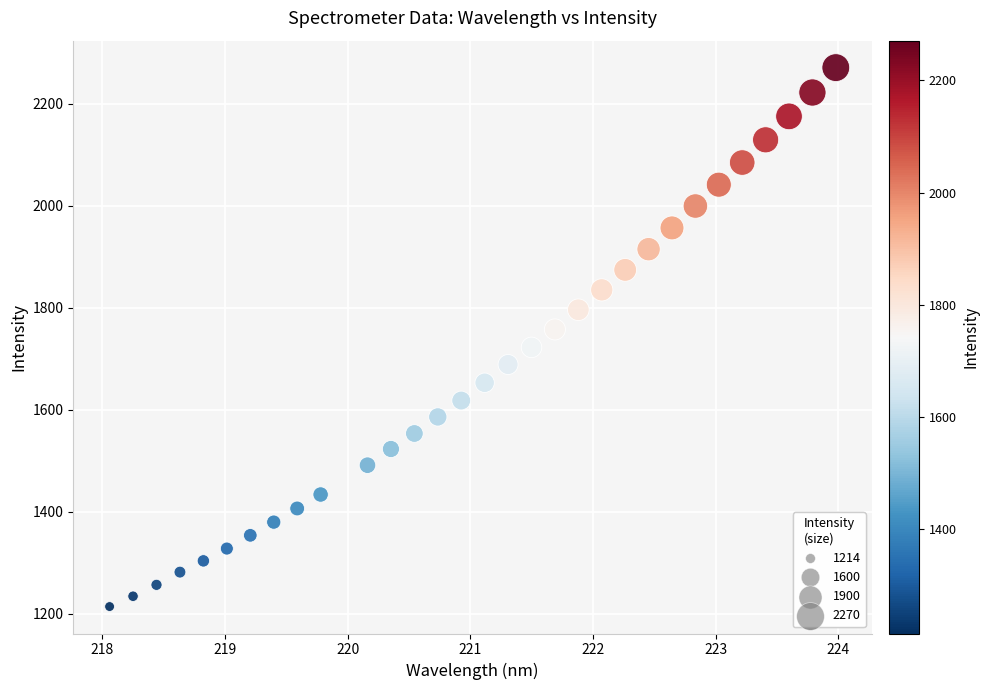

What is the range of Y values (max minus min)?

1056.9